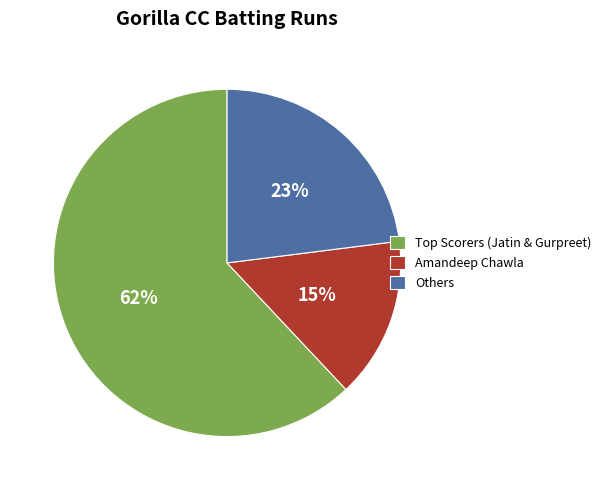

Between Amandeep Chawla and Others, which is larger?

Others